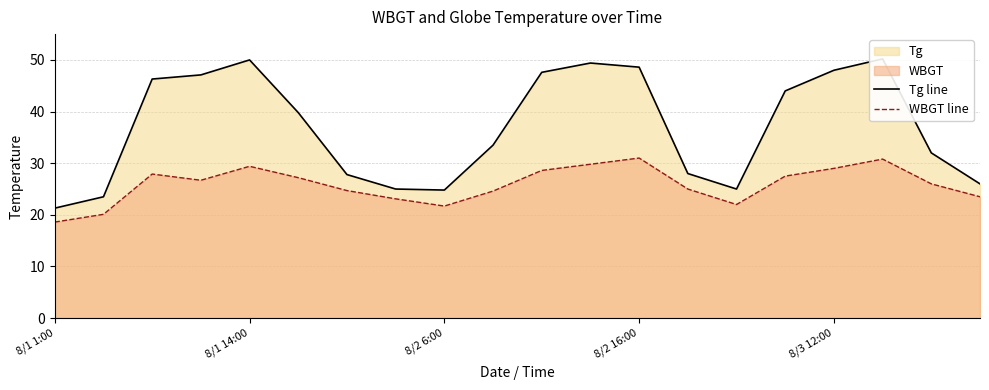

Which category has the lowest value in the WBGT line series?

8/1 1:00